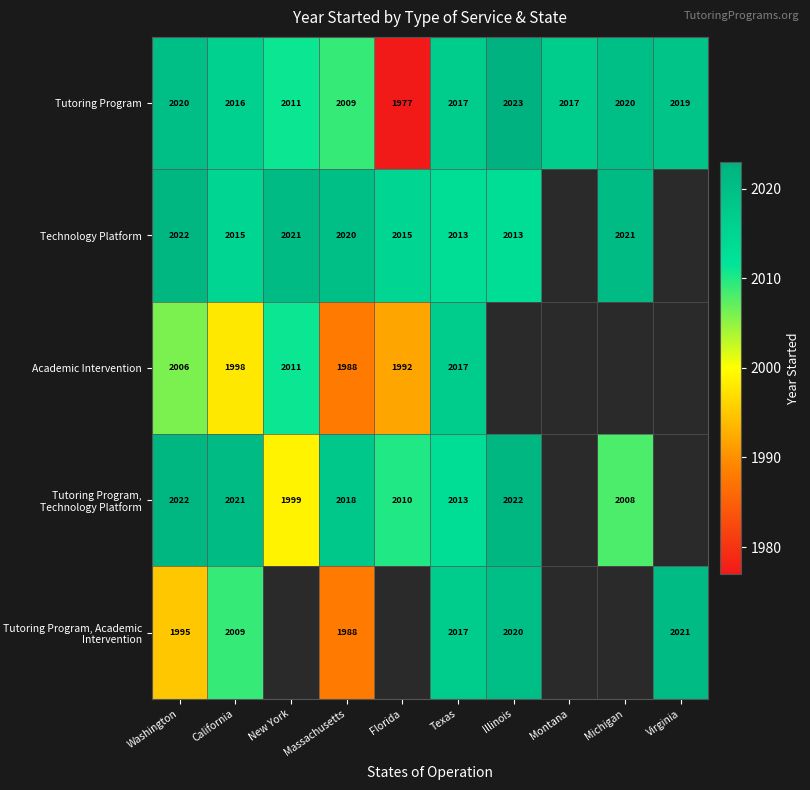

Is the value of Tutoring Program, Technology Platform at Illinois greater than the value of Tutoring Program at Texas?

Yes